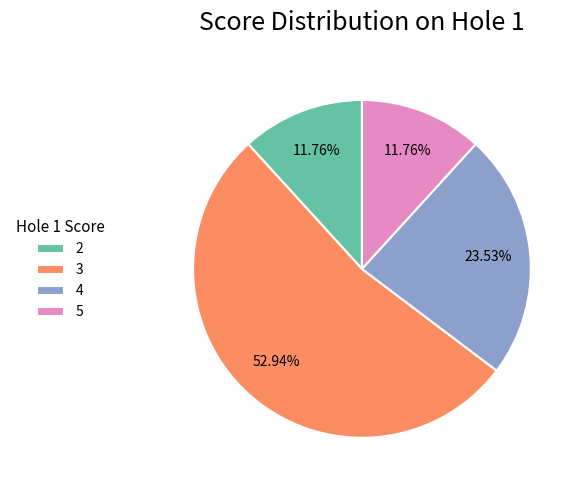

Combined, what portion of the pie is 4 and 2?

35.3%